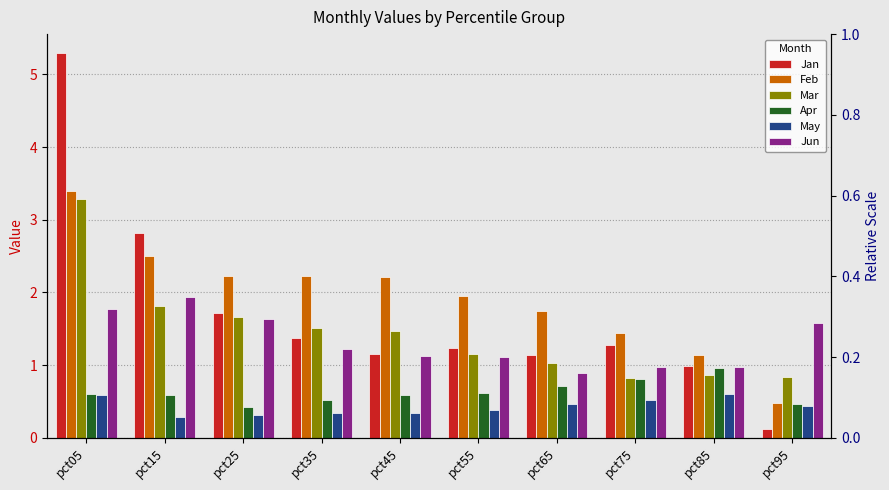

At which category is the sum across all series the highest?

pct05